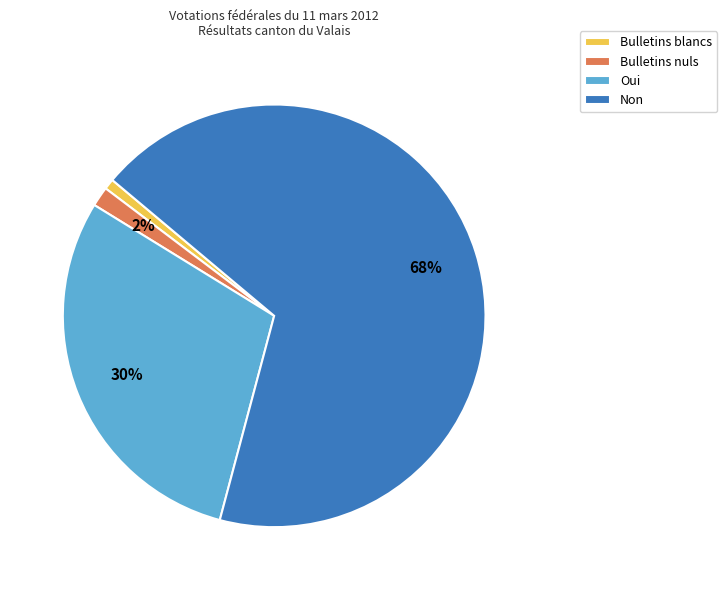

Does Bulletins blancs represent more than half of the total?

No